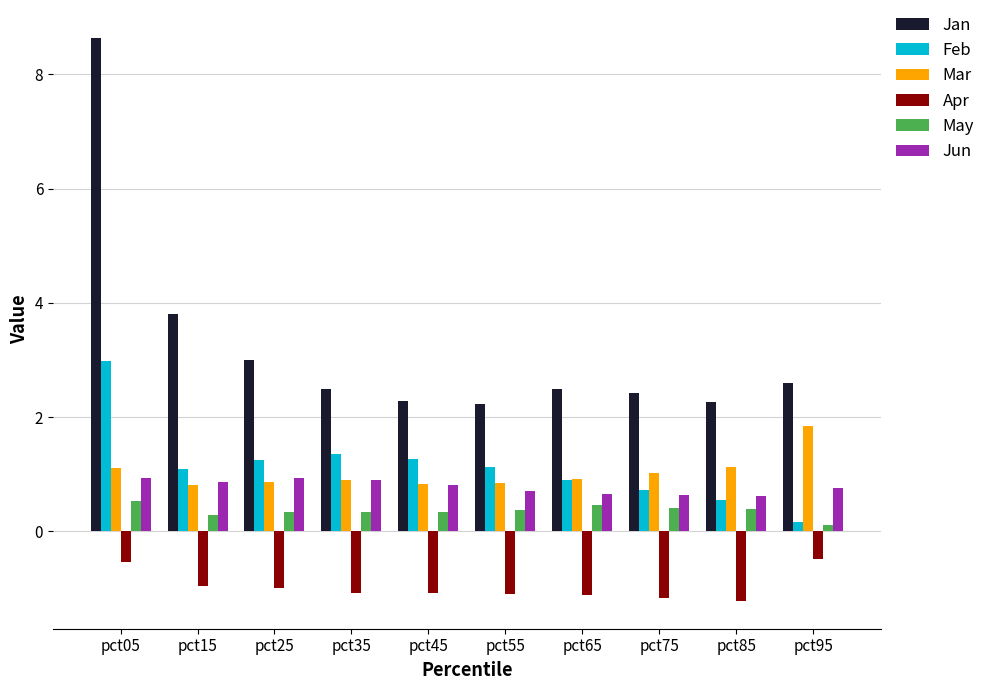

Which series has the largest total across all categories?

Jan